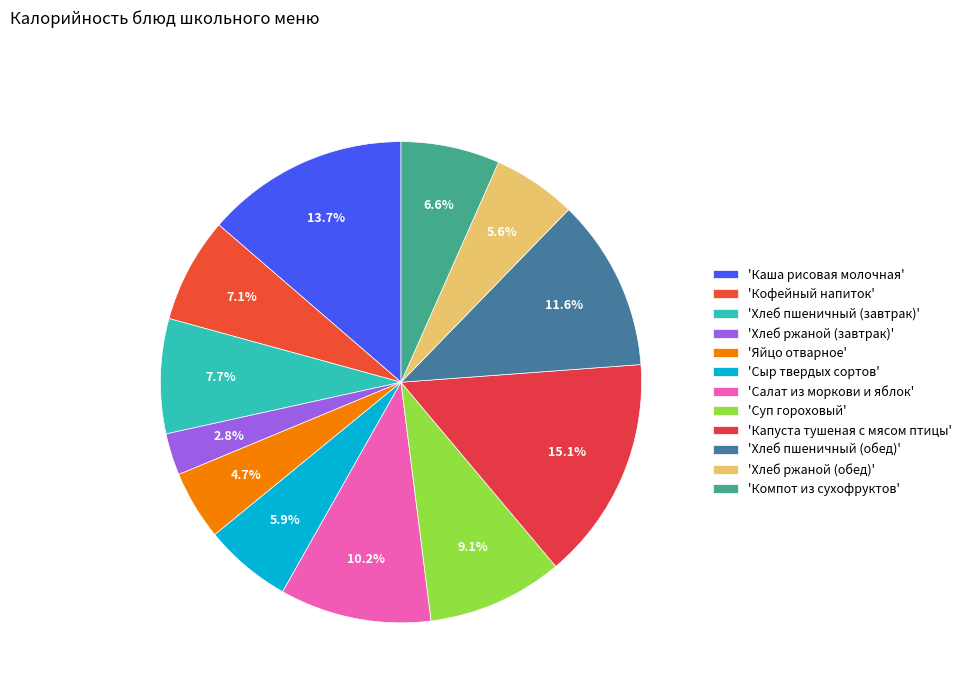

To the nearest percent, what is the average slice percentage?

8%